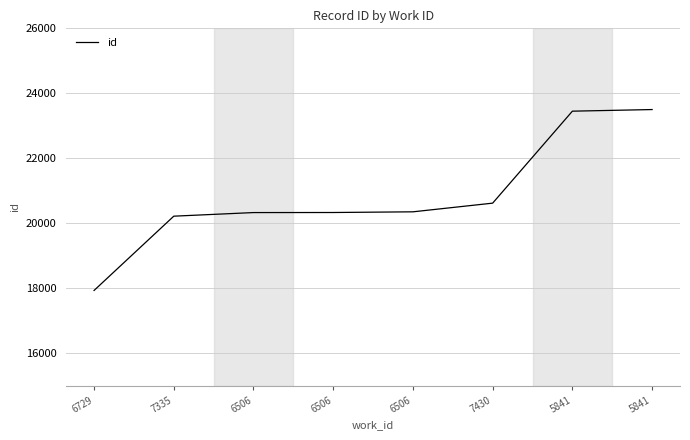

List the labels in order of value, smallest first.

6729, 7335, 6506, 6506, 6506, 7430, 5841, 5841